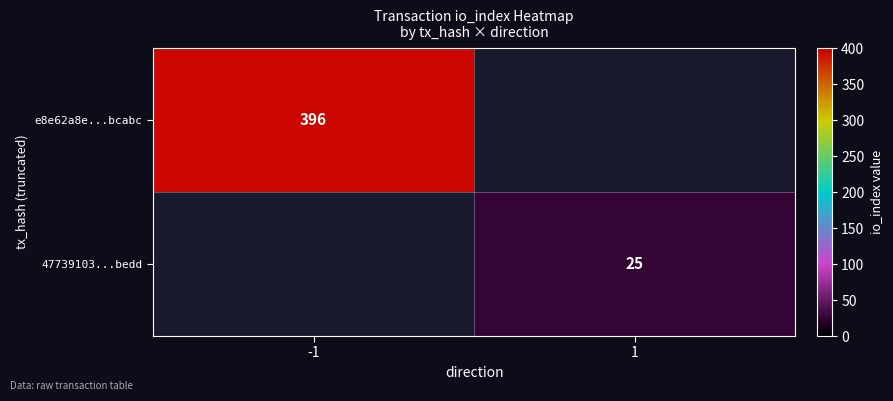

Is it true that 47739103...bedd equals 43 at 1?

False